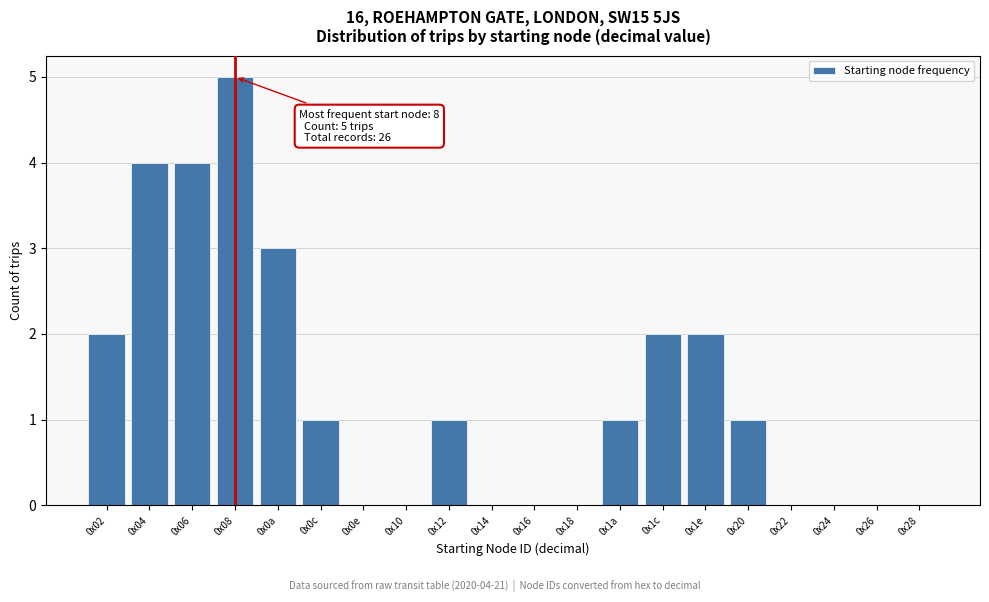

Reading right to left, list all the values displayed in this chart.

0x28=0	0x26=0	0x24=0	0x22=0	0x20=1	0x1e=2	0x1c=2	0x1a=1	0x18=0	0x16=0	0x14=0	0x12=1	0x10=0	0x0e=0	0x0c=1	0x0a=3	0x08=5	0x06=4	0x04=4	0x02=2